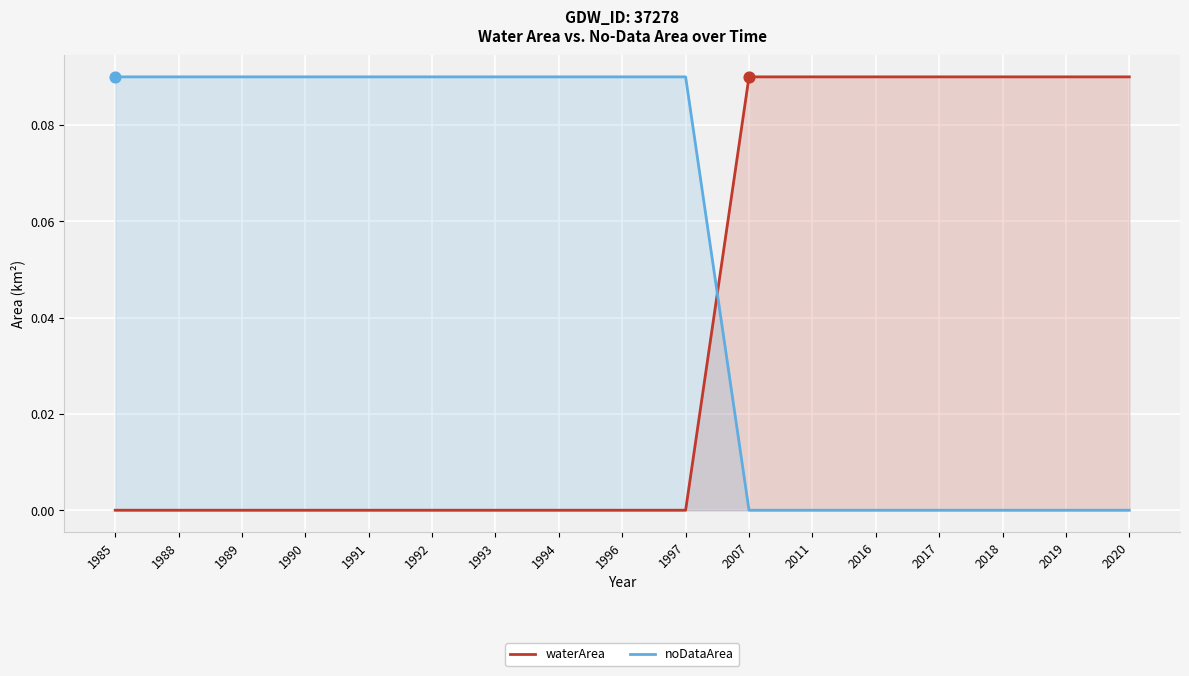

Which series reaches the minimum Y coordinate?

waterArea